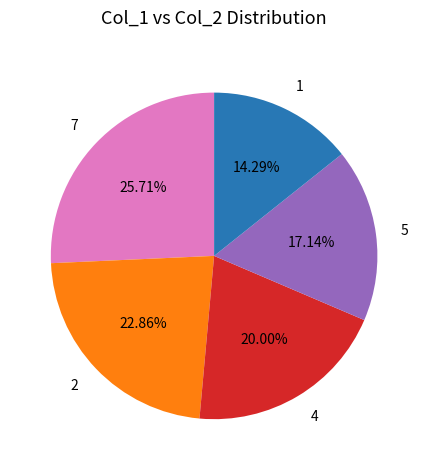

Does 1 represent more than half of the total?

No